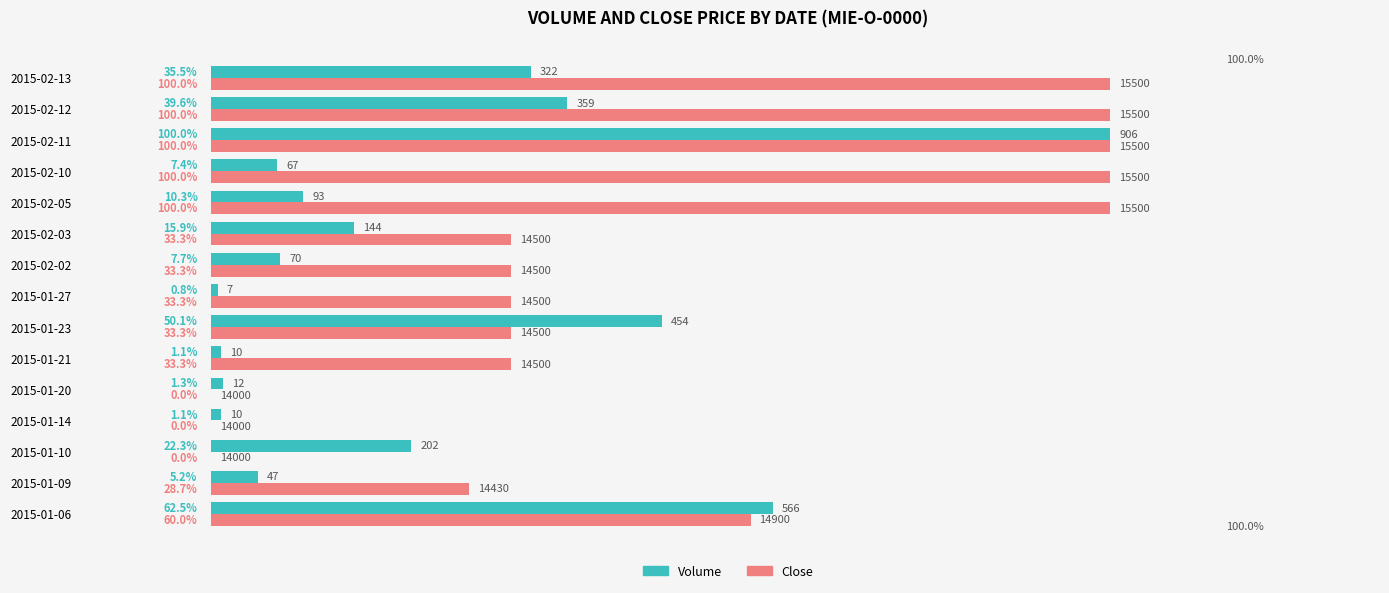

How many distinct data groups are displayed?

2